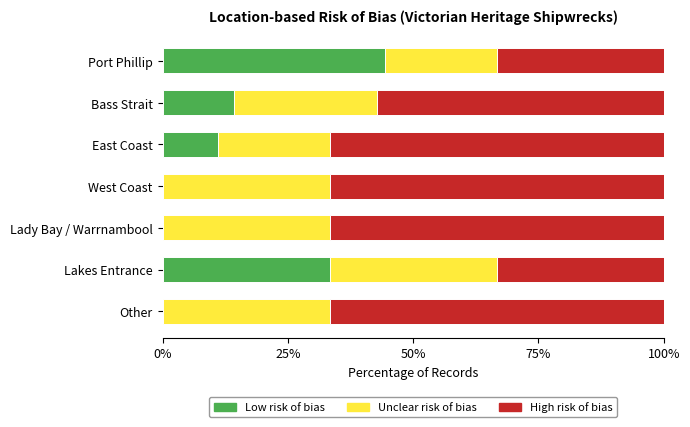

The value of Low risk of bias at Other is 17.6. True or false?

False